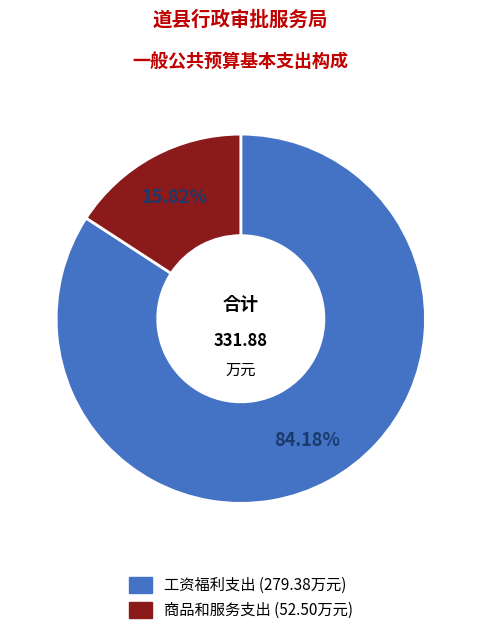

To the nearest percent, what percentage of the pie is 工资福利支出?

84%